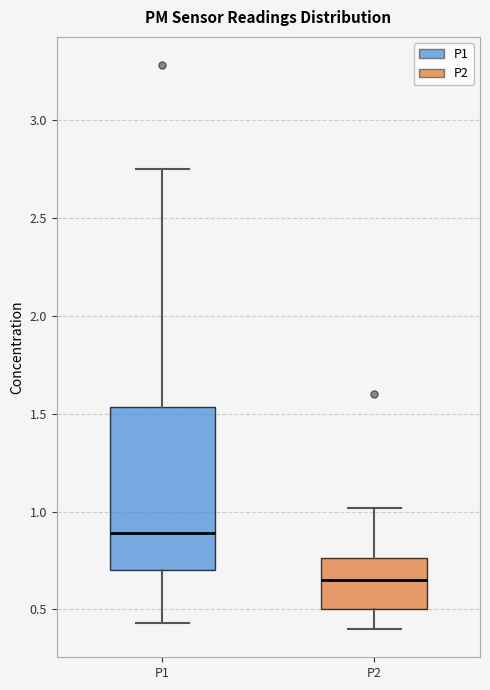

Where does the upper whisker of the box for P1 end on the y-axis? The values are not printed on the chart, so give them approximately, as read against the axis.

2.75